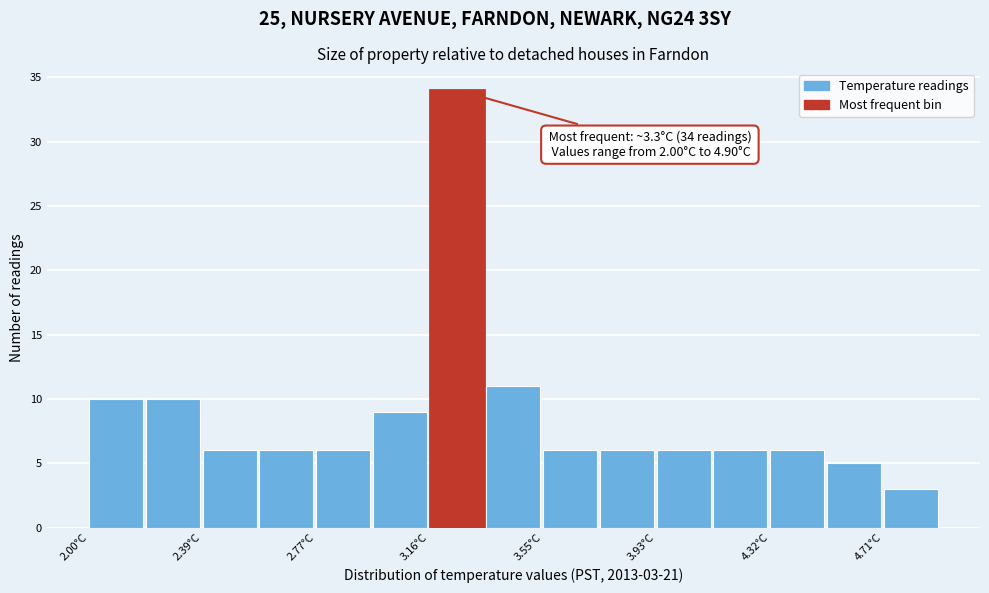

Read against the x-axis, roughly where is the centre of the tallest bar?

3.25